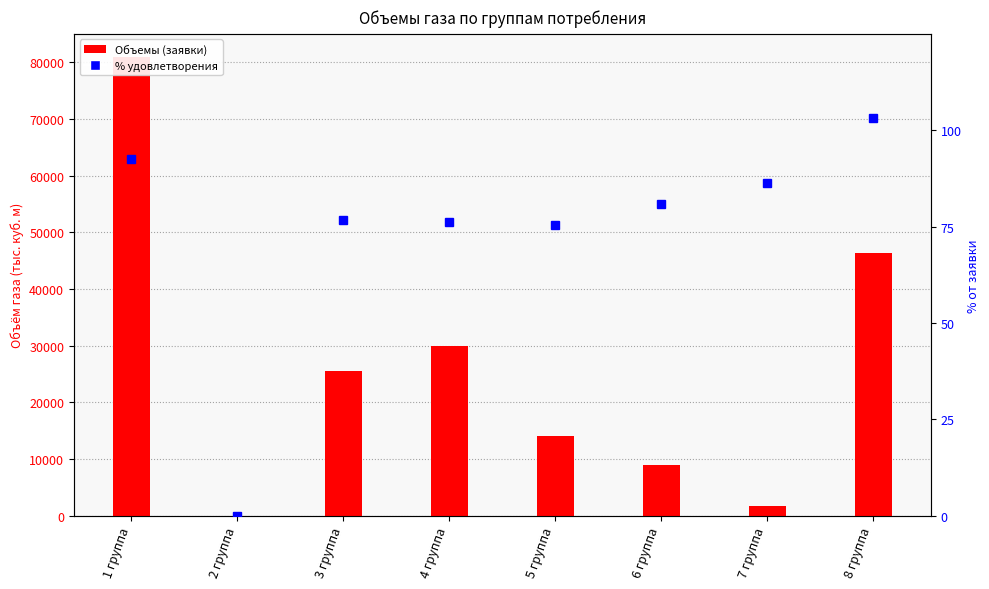

Reading left to right, list all the values displayed in this chart.

Объемы (заявки): 81000.0	0.0	25578.1	29946.2	14086.7	8895.6	1750.8	46383.2
% удовлетворения: 92.6	0.0	76.8	76.1	75.3	80.8	86.2	103.2